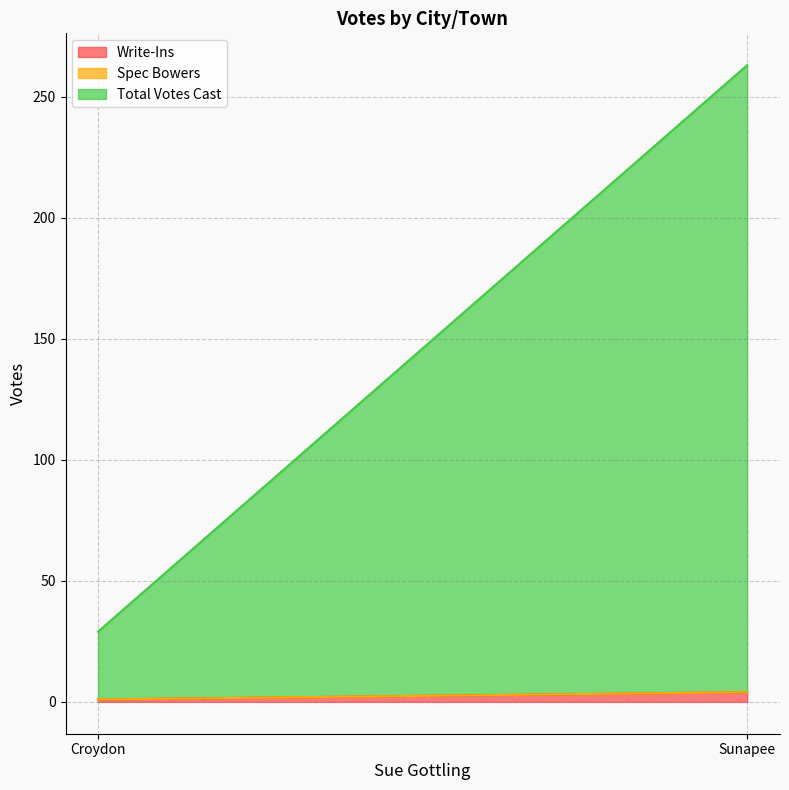

At which label is Total Votes Cast closest to 143?

Croydon